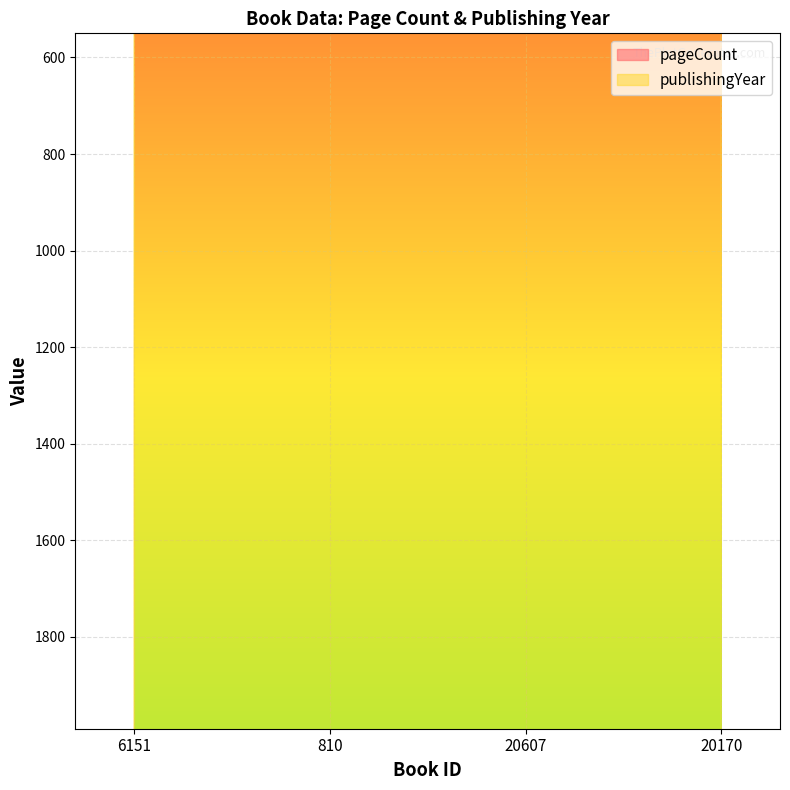

The pageCount series shows 665 at 20607. True or false?

False